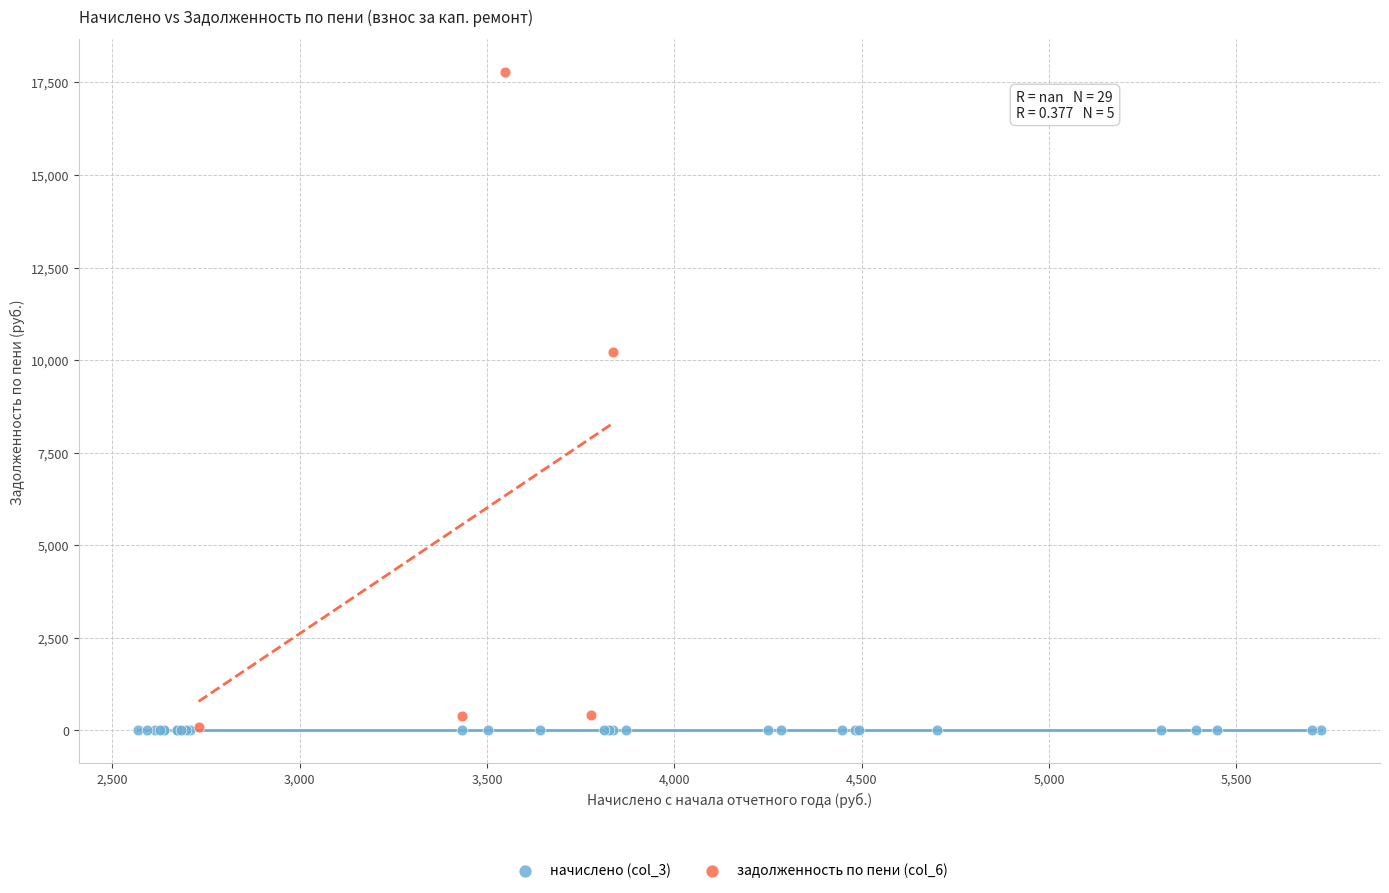

Which series contains the highest Y value?

задолженность по пени (col_6)